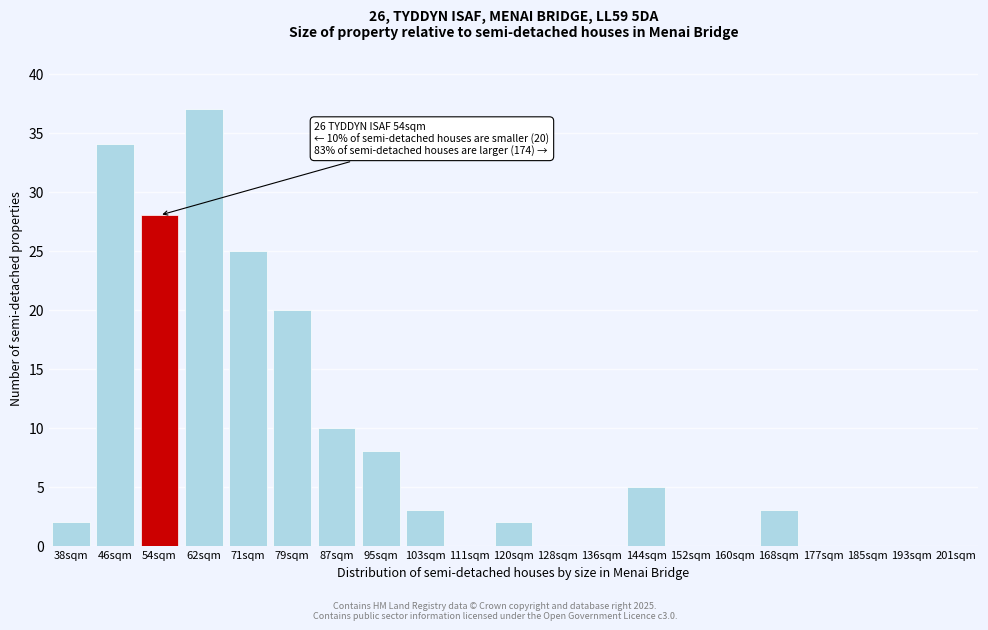

Reading left to right, what are all the values shown in this chart?

38sqm=2	46sqm=34	54sqm=28	62sqm=37	71sqm=25	79sqm=20	87sqm=10	95sqm=8	103sqm=3	111sqm=0	120sqm=2	128sqm=0	136sqm=0	144sqm=5	152sqm=0	160sqm=0	168sqm=3	177sqm=0	185sqm=0	193sqm=0	201sqm=0